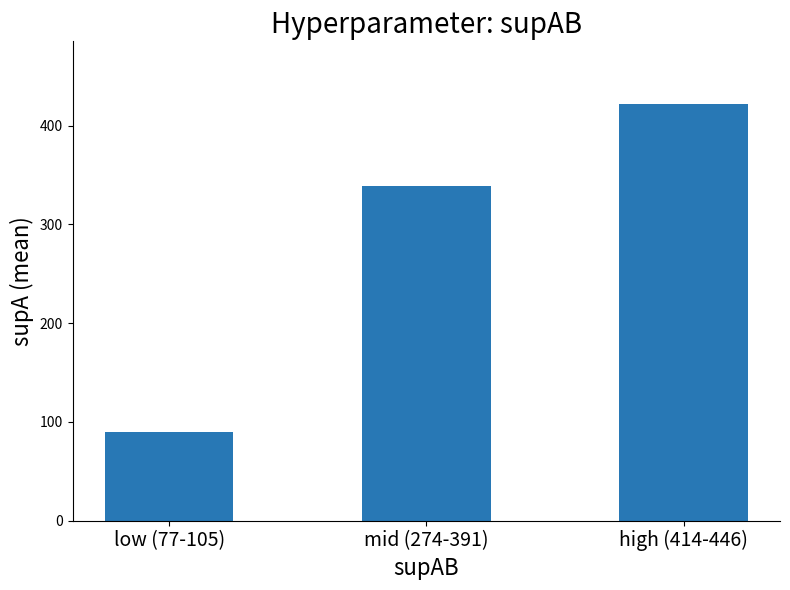

What is the change in value from low (77-105) to mid (274-391)?

+249